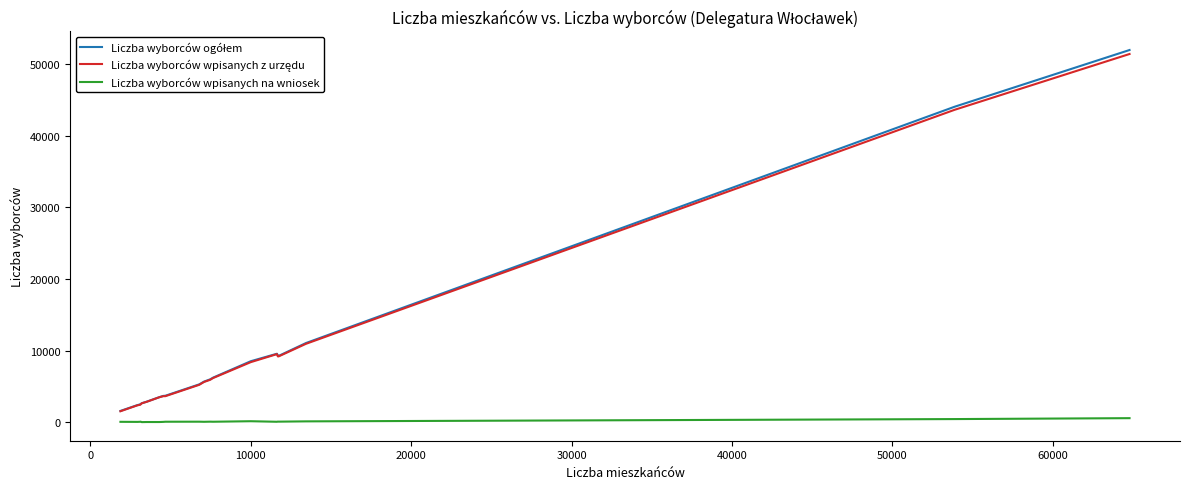

Is this an area chart (filled region under the line)?

No